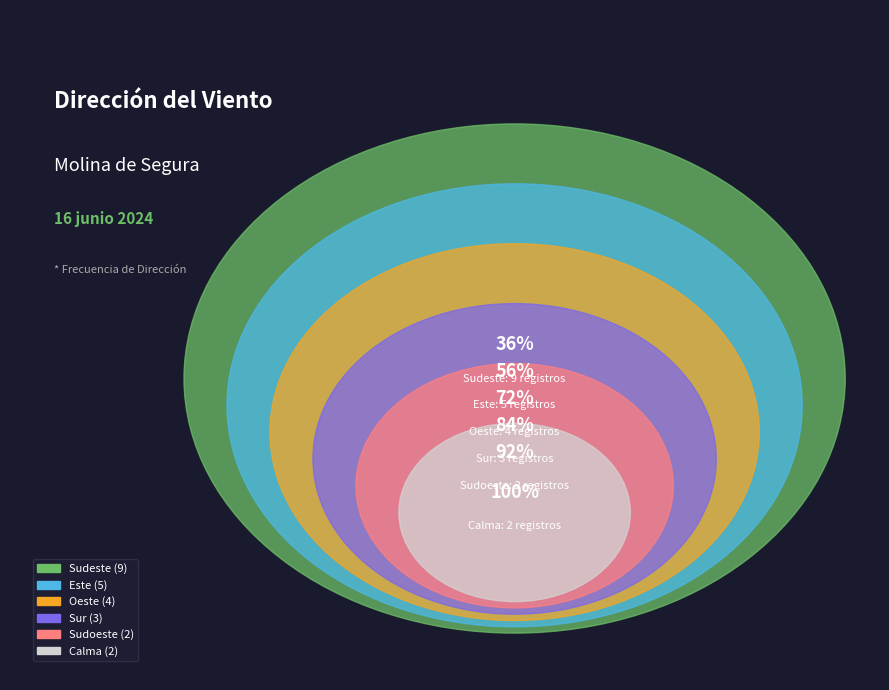

True or false: Este accounts for 20% of the total.

True